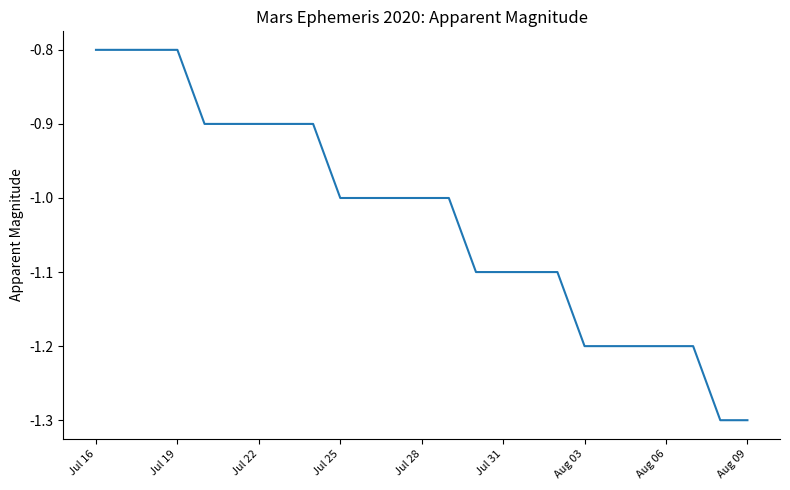

How many values are between -1 and 0?

14